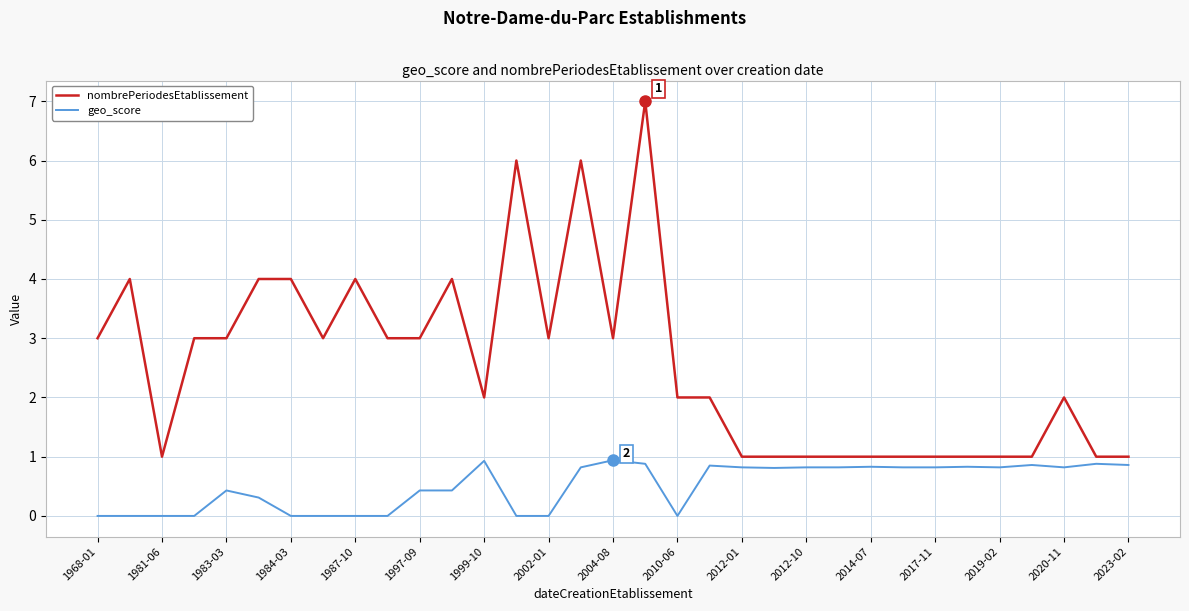

Rank the series by their maximum value, from highest to lowest.

nombrePeriodesEtablissement, geo_score